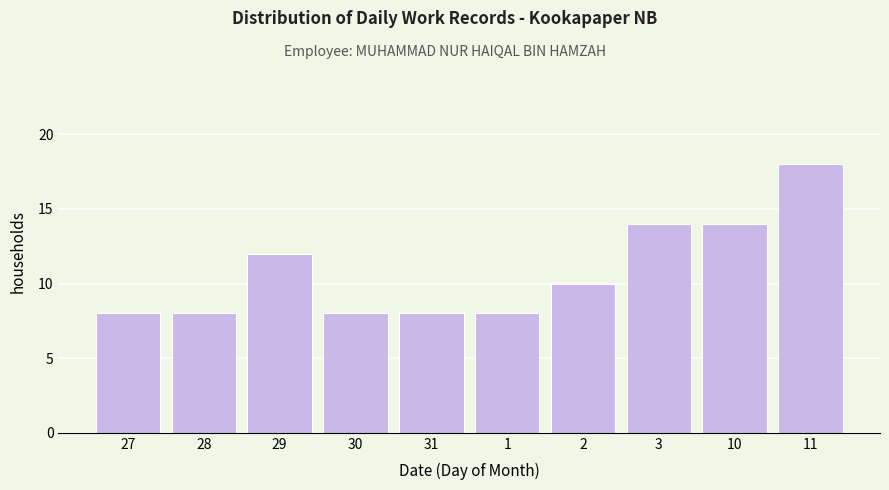

Reading left to right, transcribe all the data shown in this chart.

8	8	12	8	8	8	10	14	14	18